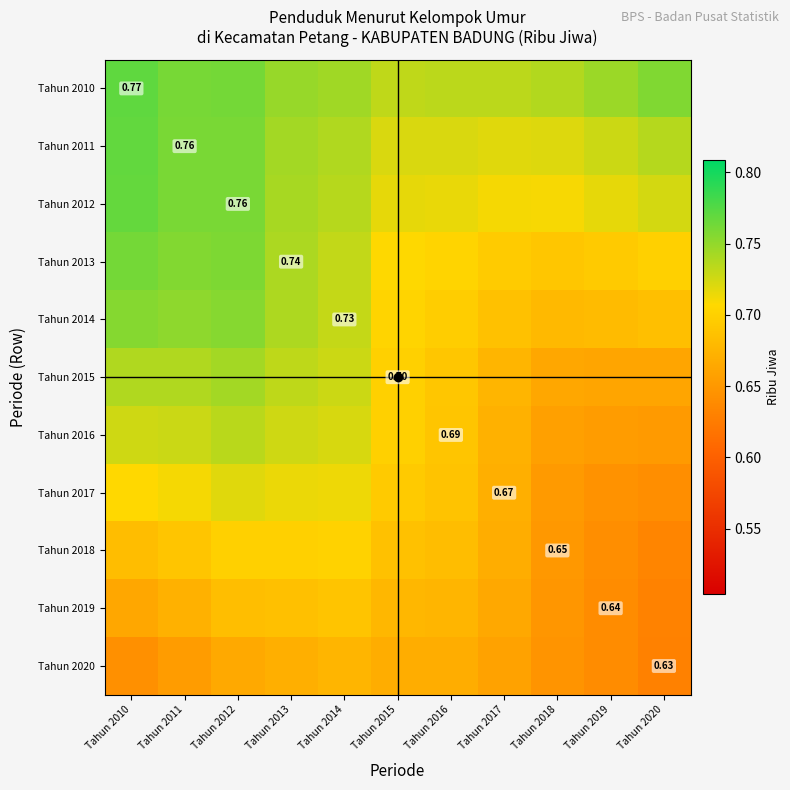

The value of Tahun 2016 at Tahun 2010 is 1.2. True or false?

False